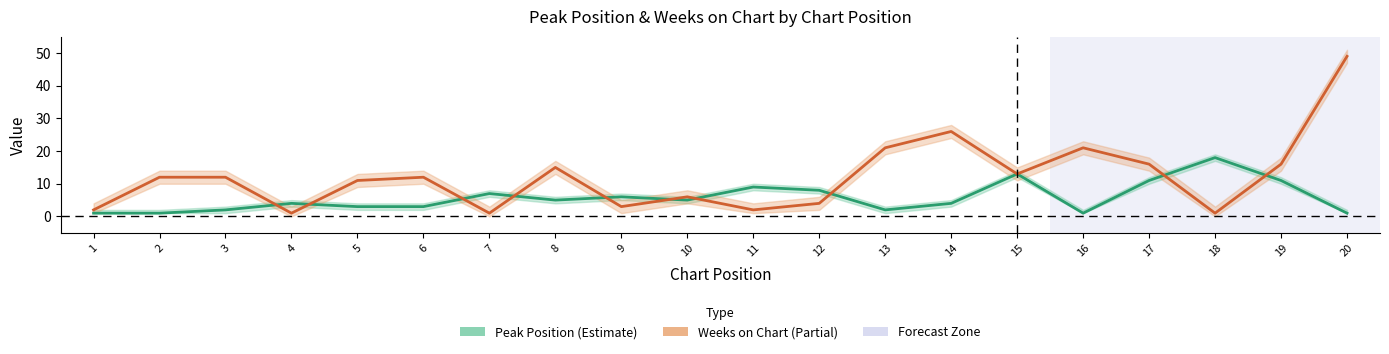

Rank the series by their maximum value, from lowest to highest.

Peak Position, Weeks on Chart